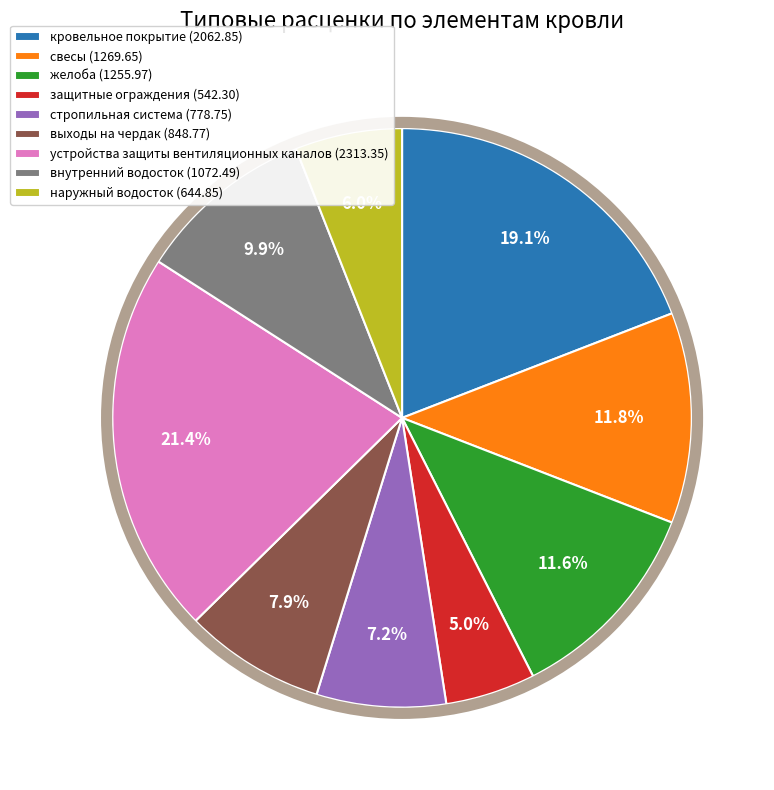

To the nearest percent, what percentage of the pie is внутренний водосток?

10%